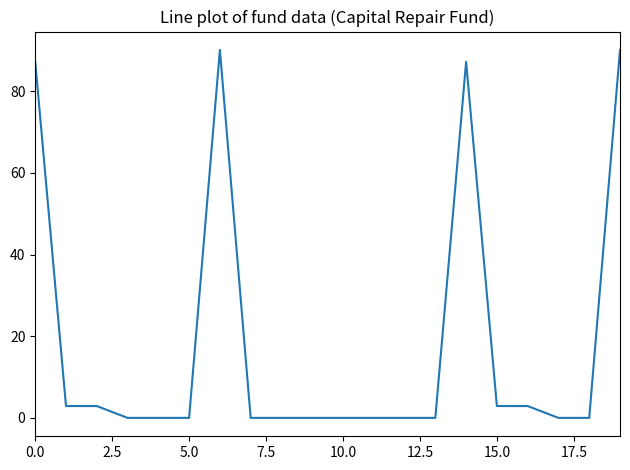

Reading left to right, what are all the values shown in this chart?

87.2	2.9	2.9	0.0	0.0	0.0	90.1	0.0	0.0	0.0	0.0	0.0	0.0	0.0	87.2	2.9	2.9	0.0	0.0	90.1